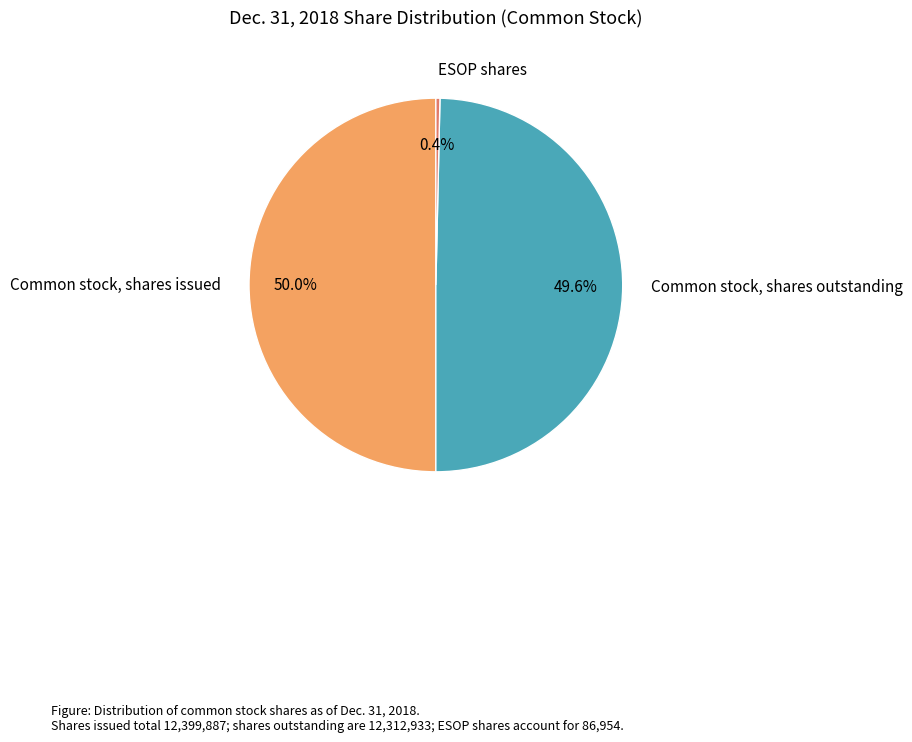

Rank the categories by value from lowest to highest.

ESOP shares, Common stock, shares outstanding, Common stock, shares issued